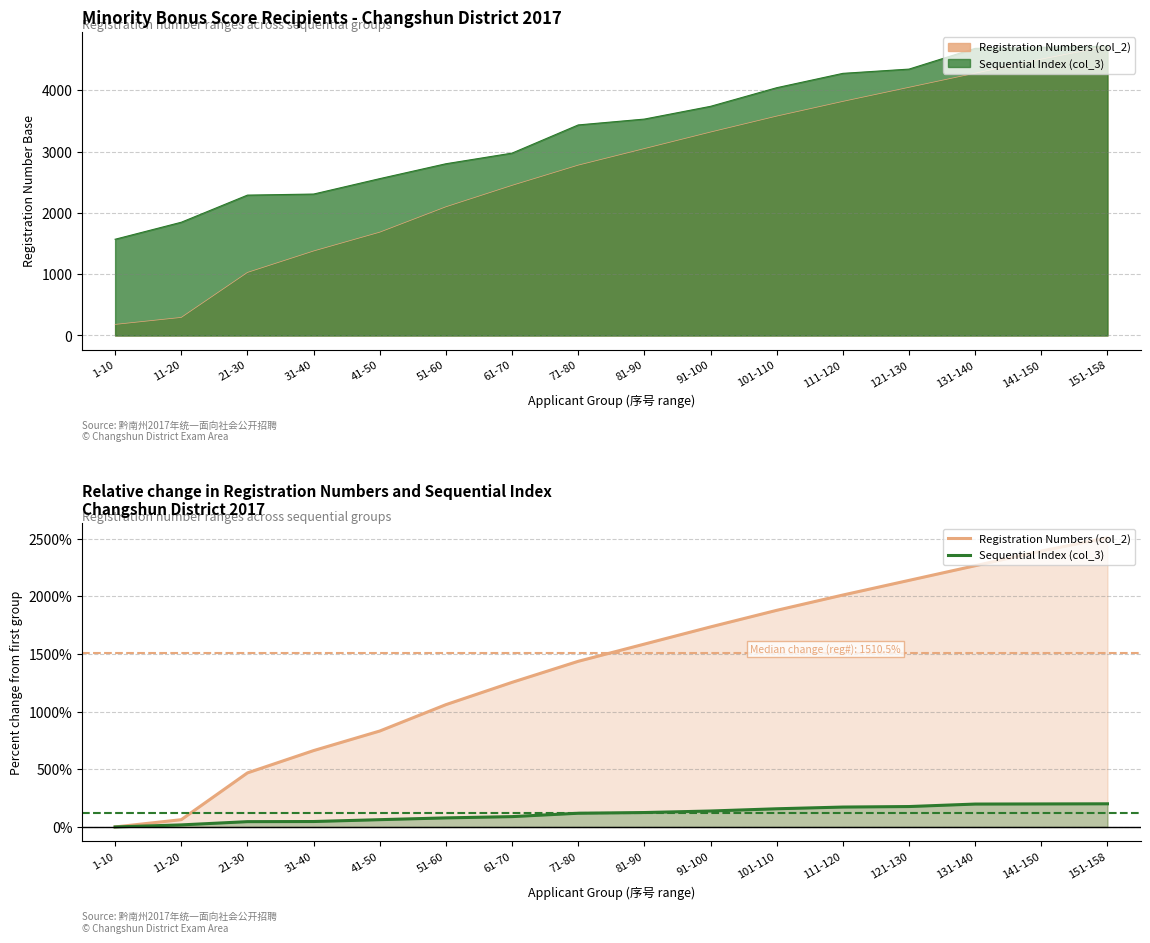

Which series has the widest spread of values?

Registration Numbers (col_2)